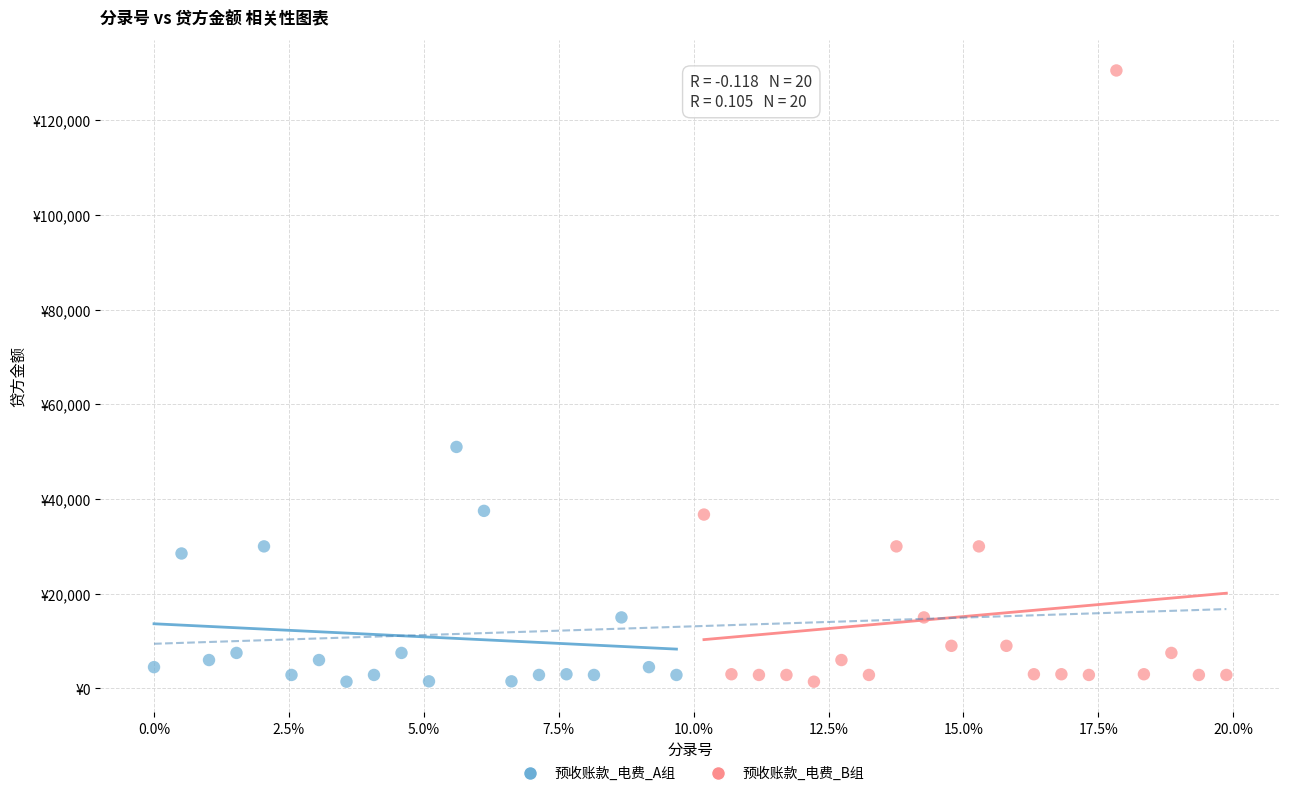

What are all the series names shown in the legend?

预收账款_电费_A组, 预收账款_电费_B组